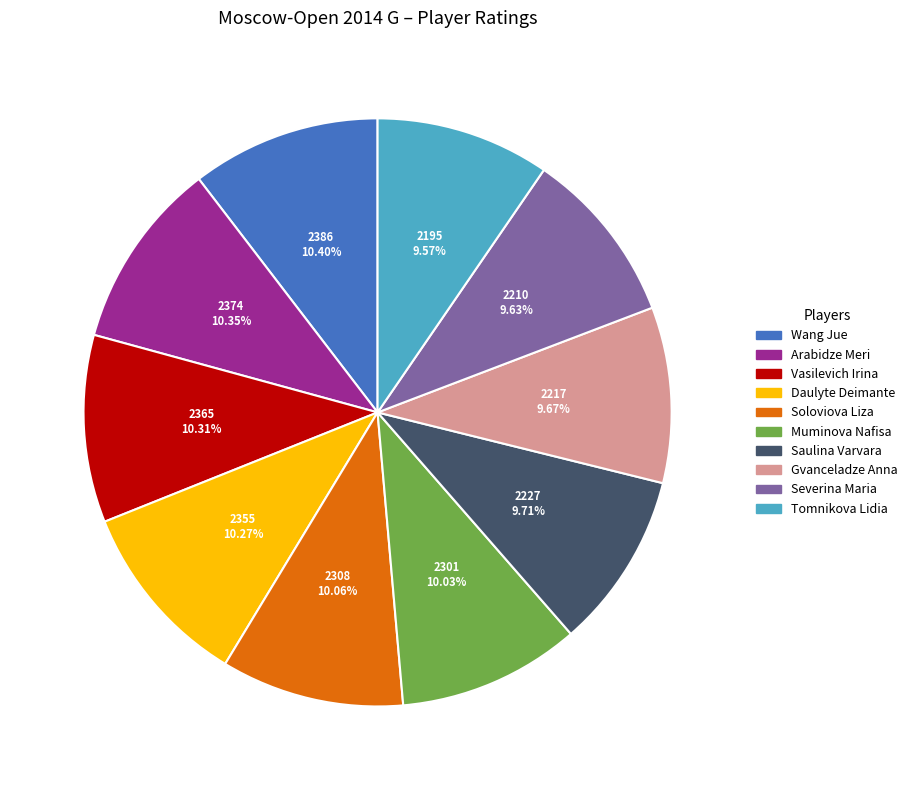

To the nearest percent, what percentage of the pie is Saulina Varvara?

10%